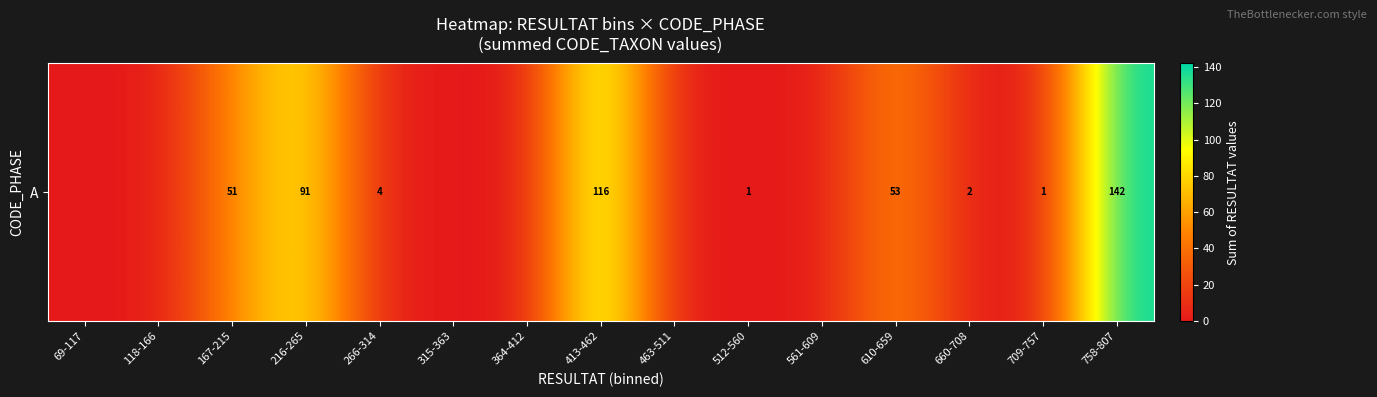

How many distinct data groups are displayed?

1